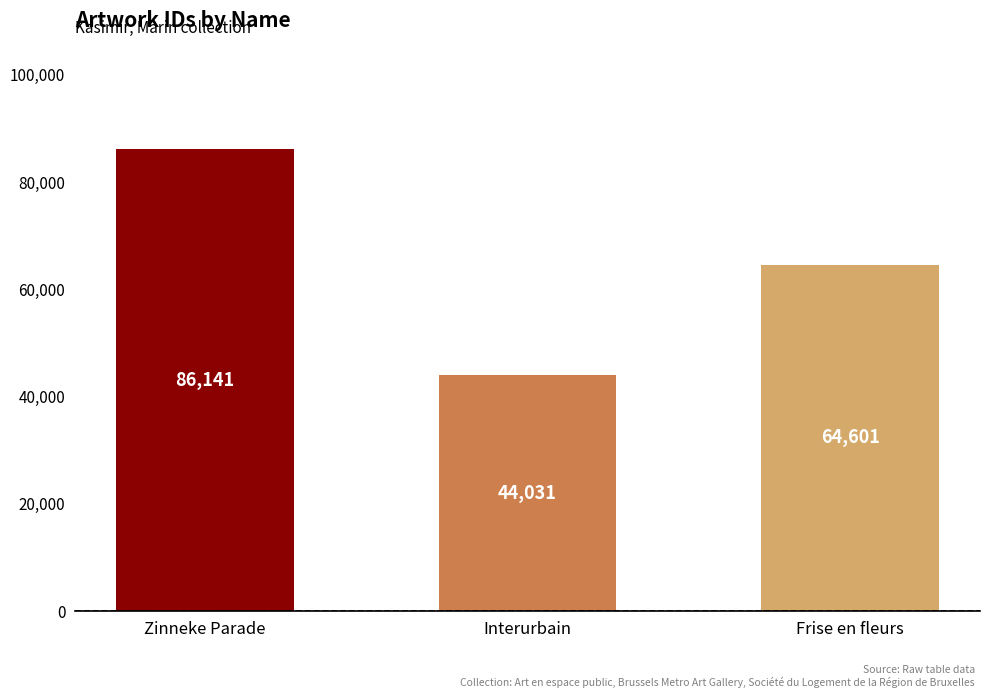

List the labels in order of value, smallest first.

Interurbain, Frise en fleurs, Zinneke Parade